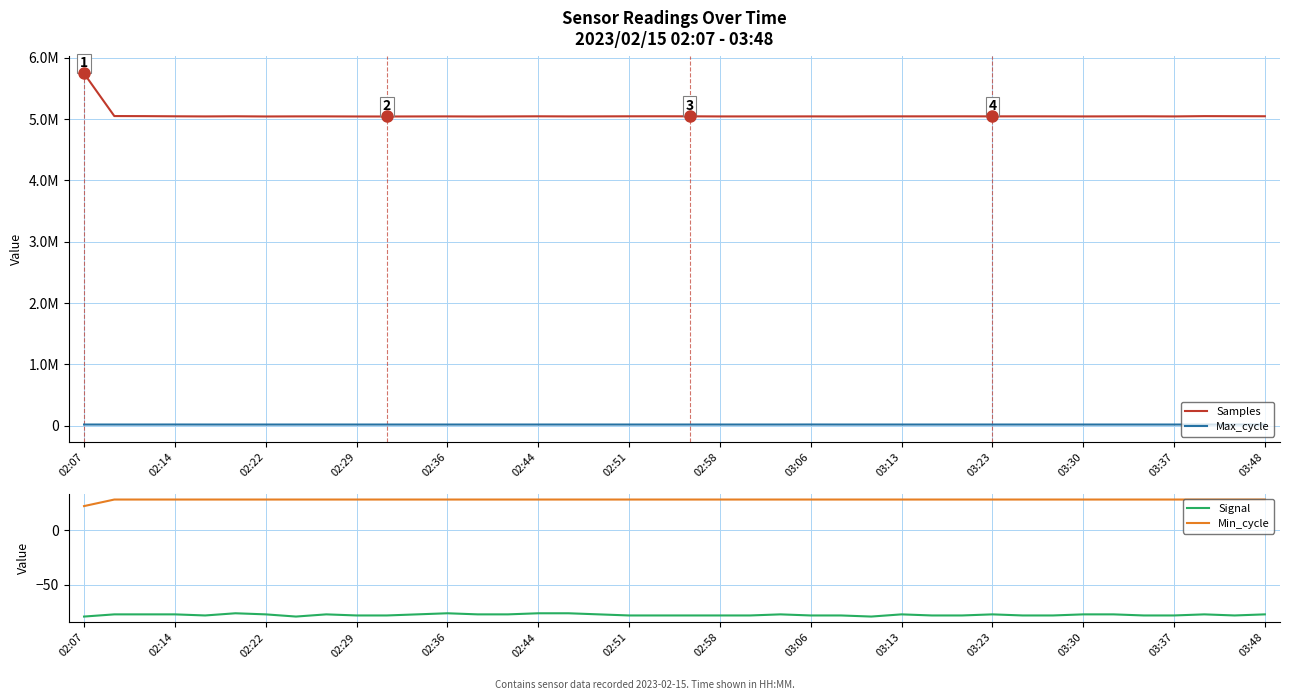

The value of Signal at 03:37 is -124. True or false?

False